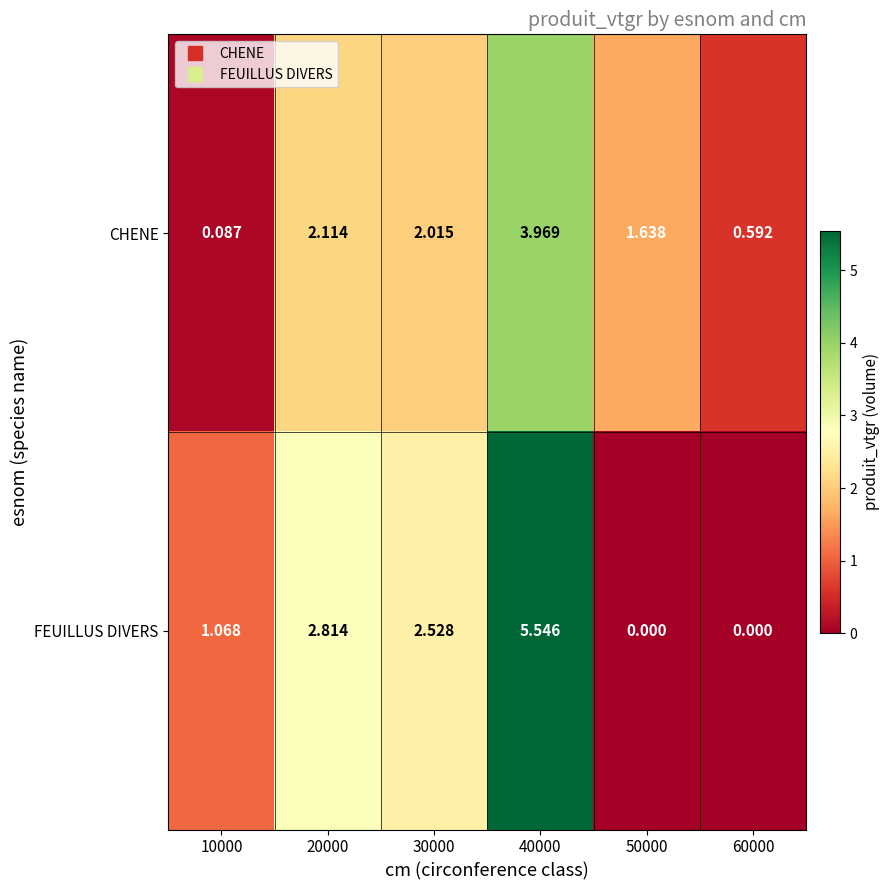

List the series in order of their peak value, lowest first.

CHENE, FEUILLUS DIVERS